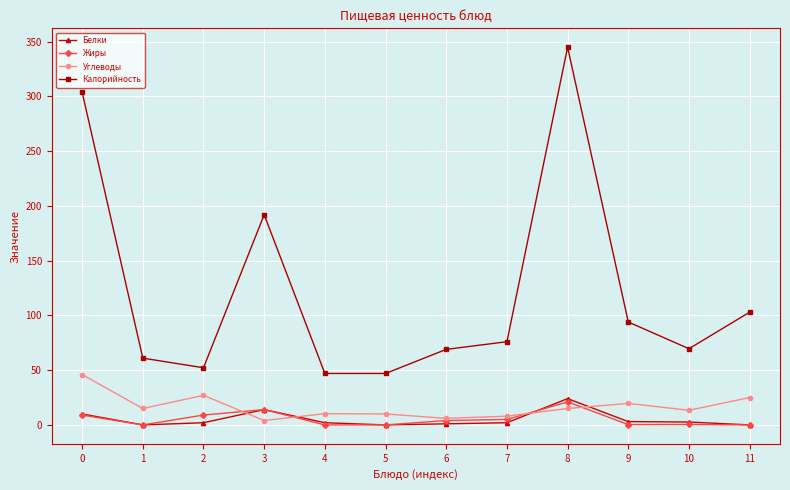

What is the difference between the maximum and minimum values in the Углеводы series?

42.0